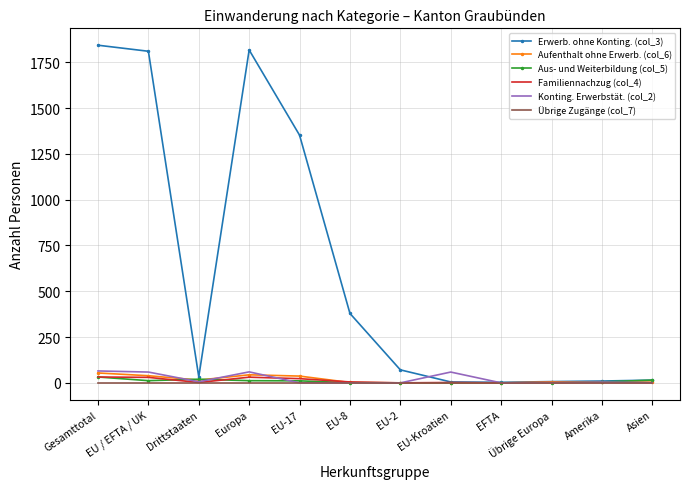

True or false: Konting. Erwerbstät. (col_2) has a value of 59 at EU / EFTA / UK.

True